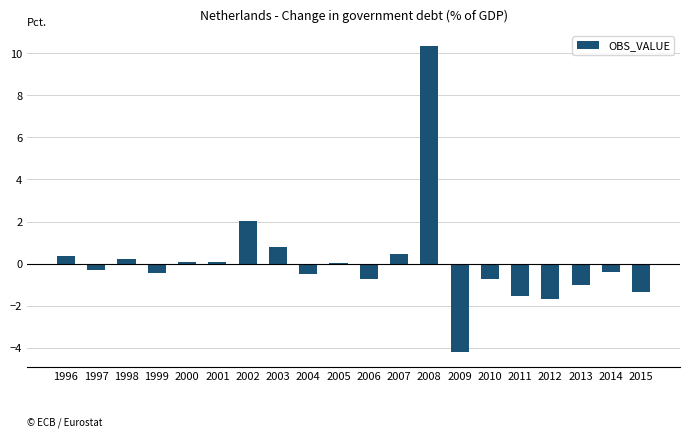

The chart shows a value of 0.5 at 2007. True or false?

True